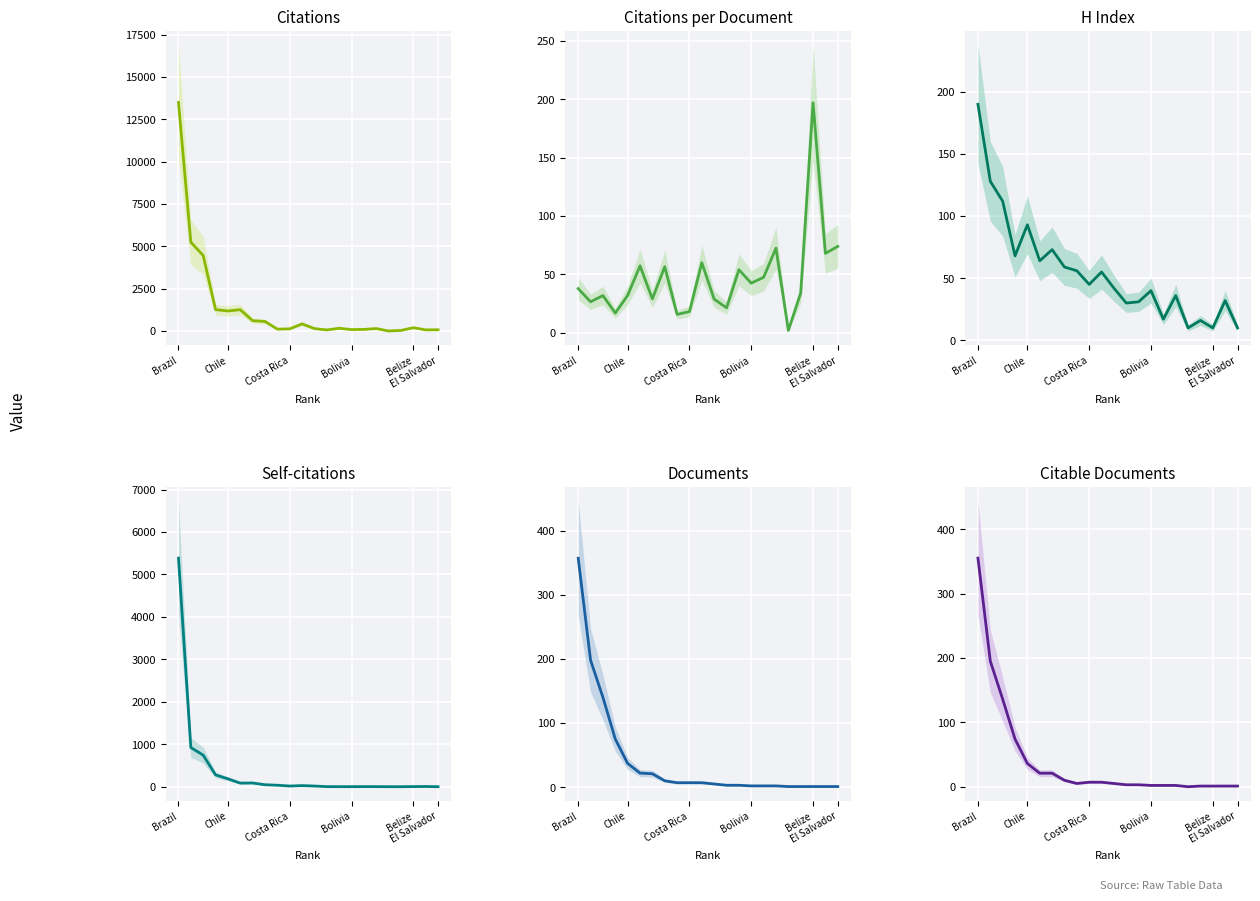

The H index series shows 46.7 at 12. True or false?

False